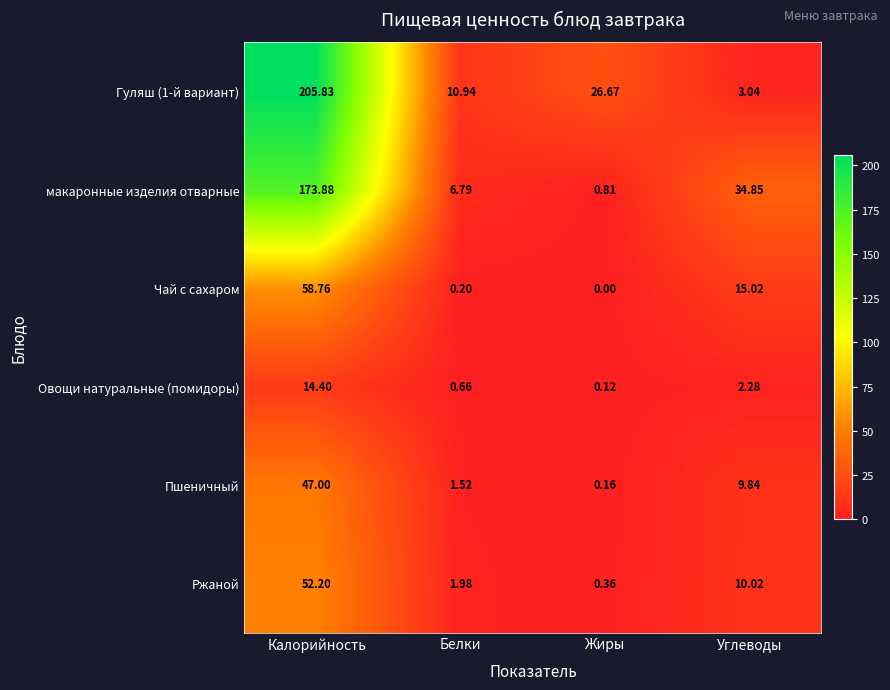

List the labels in order of Гуляш (1-й вариант) value, largest first.

Калорийность, Жиры, Белки, Углеводы